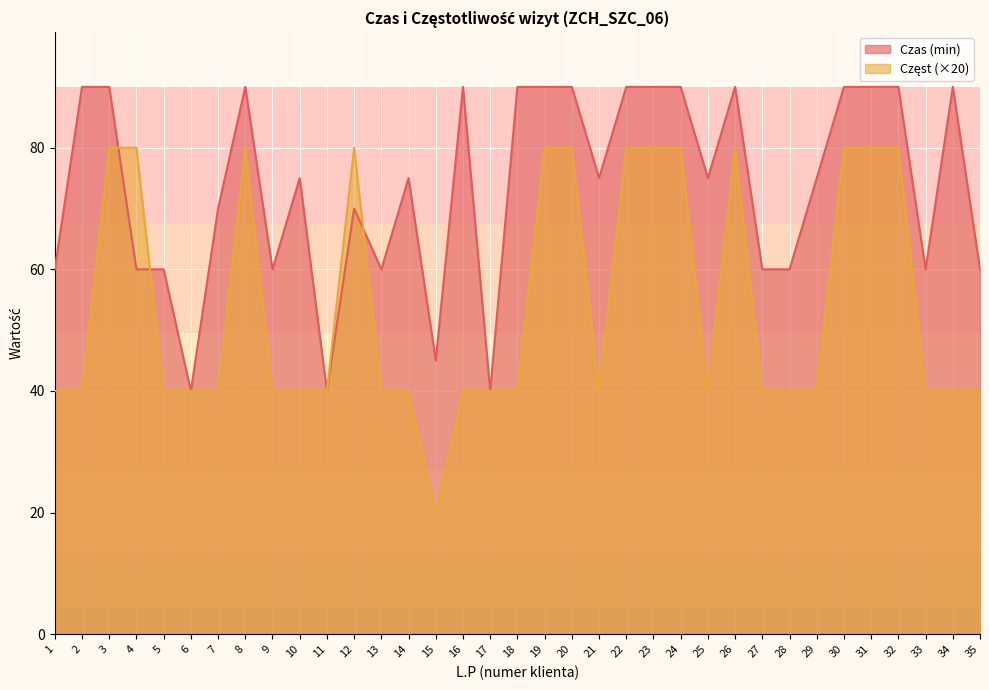

Count the Częst values in the range 40 to 80.

34